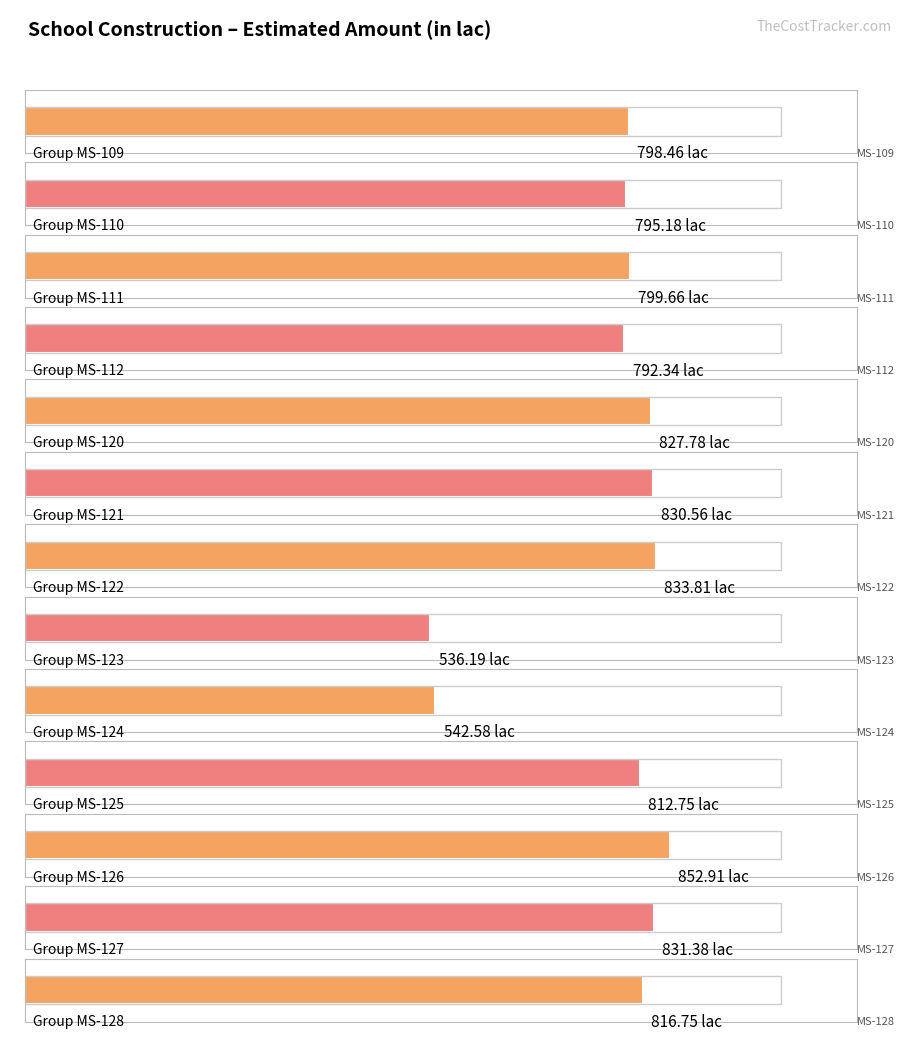

Are the bars grouped side by side (vs. stacked)?

No